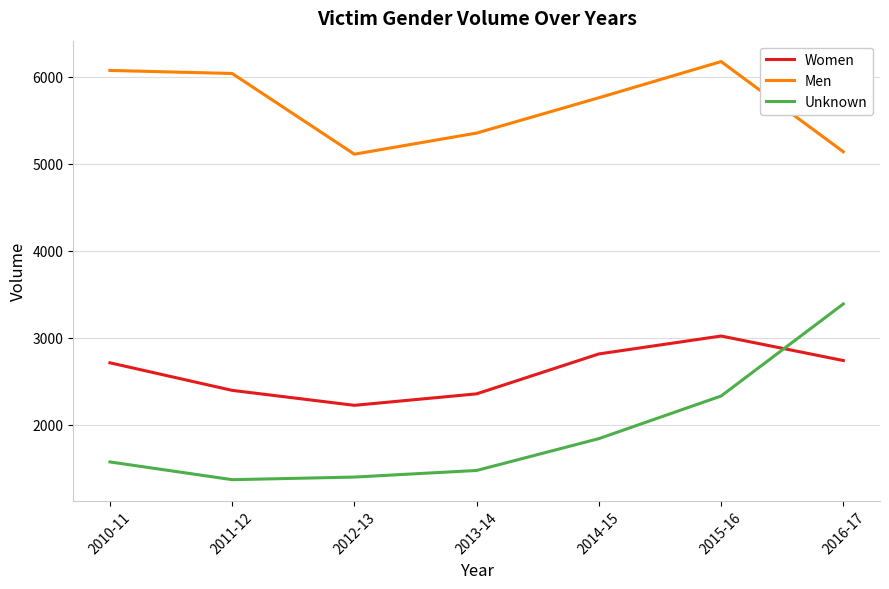

Reading right to left, list all the values displayed in this chart.

Women: 2737	3019	2813	2354	2222	2394	2711
Men: 5138	6175	5759	5353	5110	6038	6073
Unknown: 3388	2329	1839	1473	1397	1367	1571